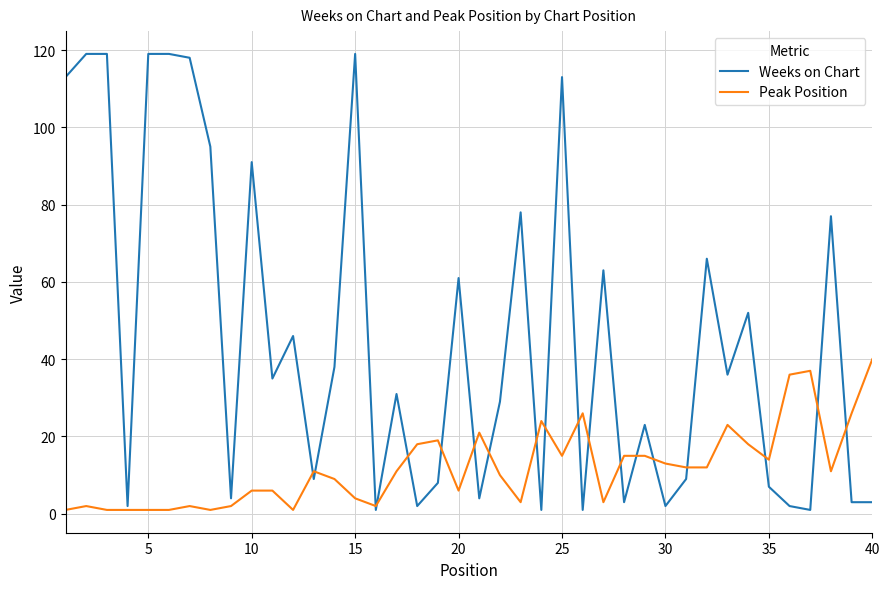

What is the maximum value for Peak Position?

40